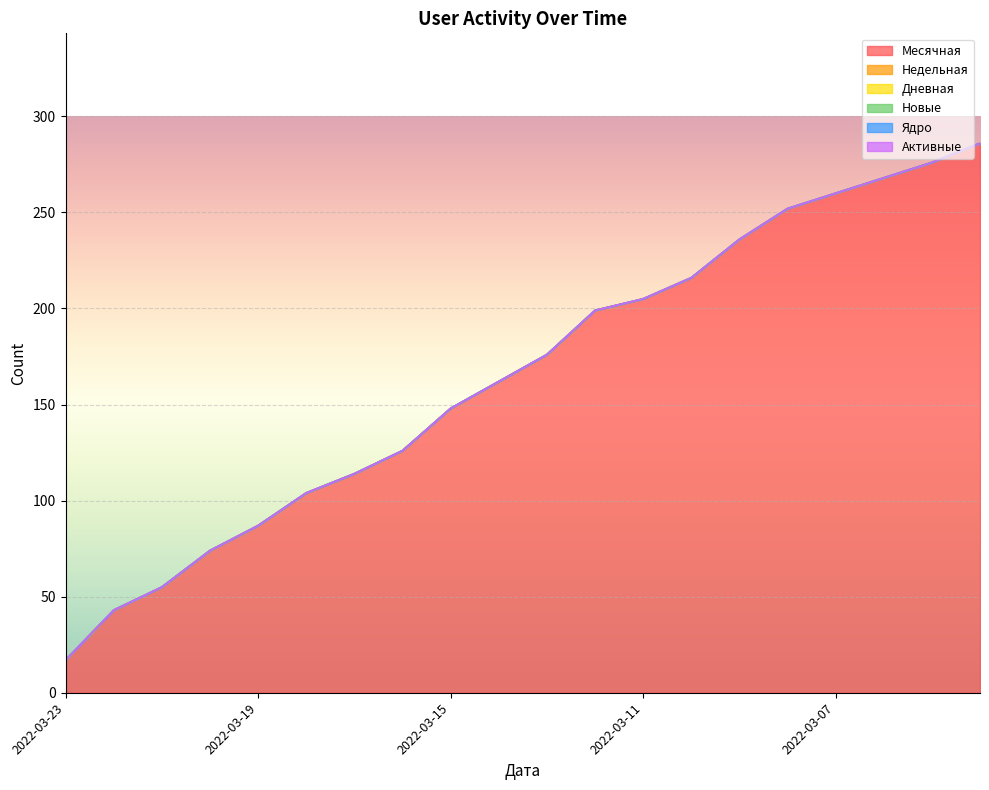

True or false: Дневная and Ядро intersect in this chart.

False